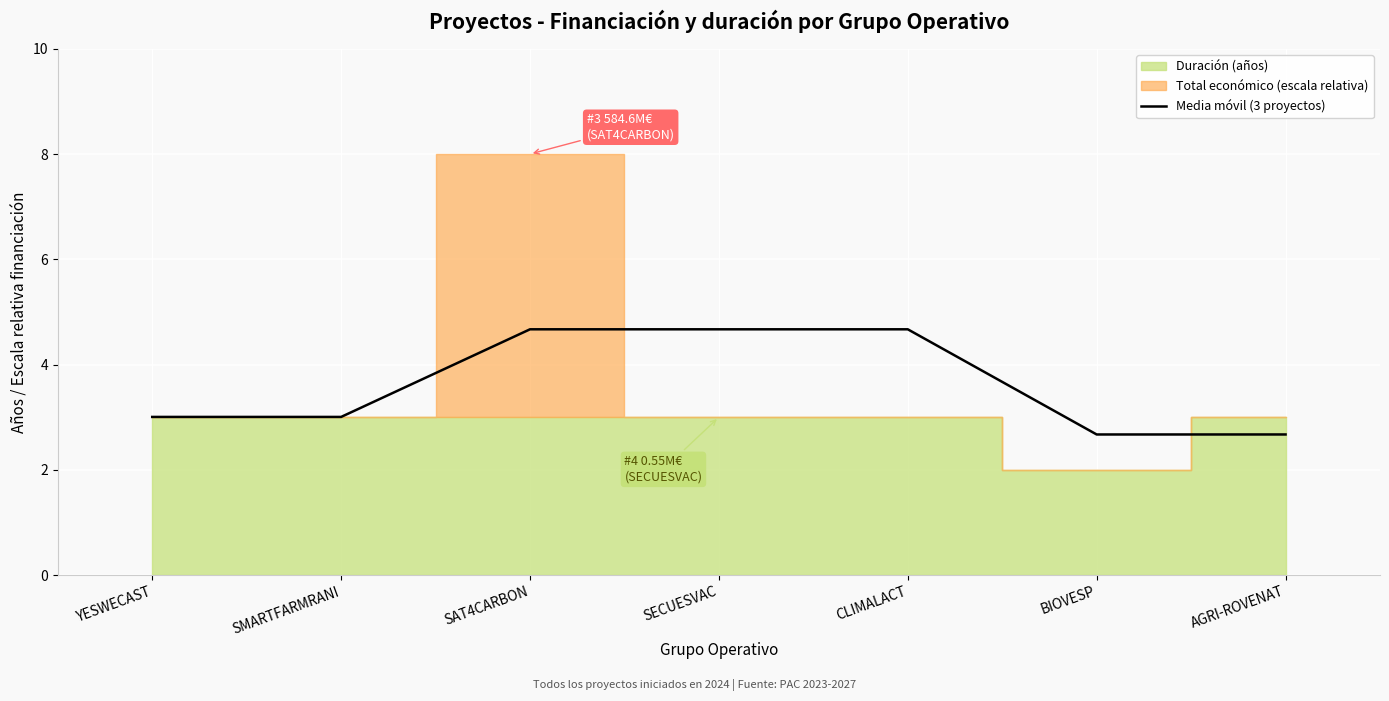

What is the label of the 5th point from the left?

CLIMALACT